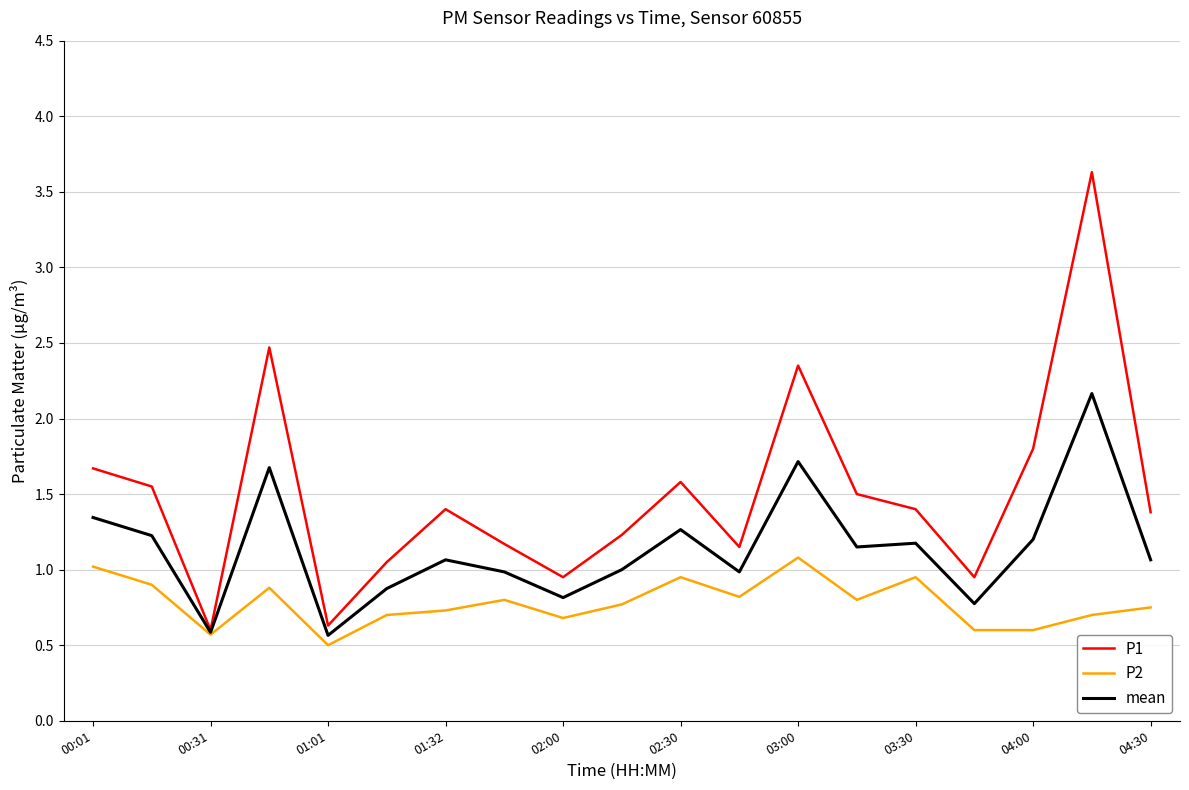

Rank the series by their maximum value, from highest to lowest.

P1, mean, P2